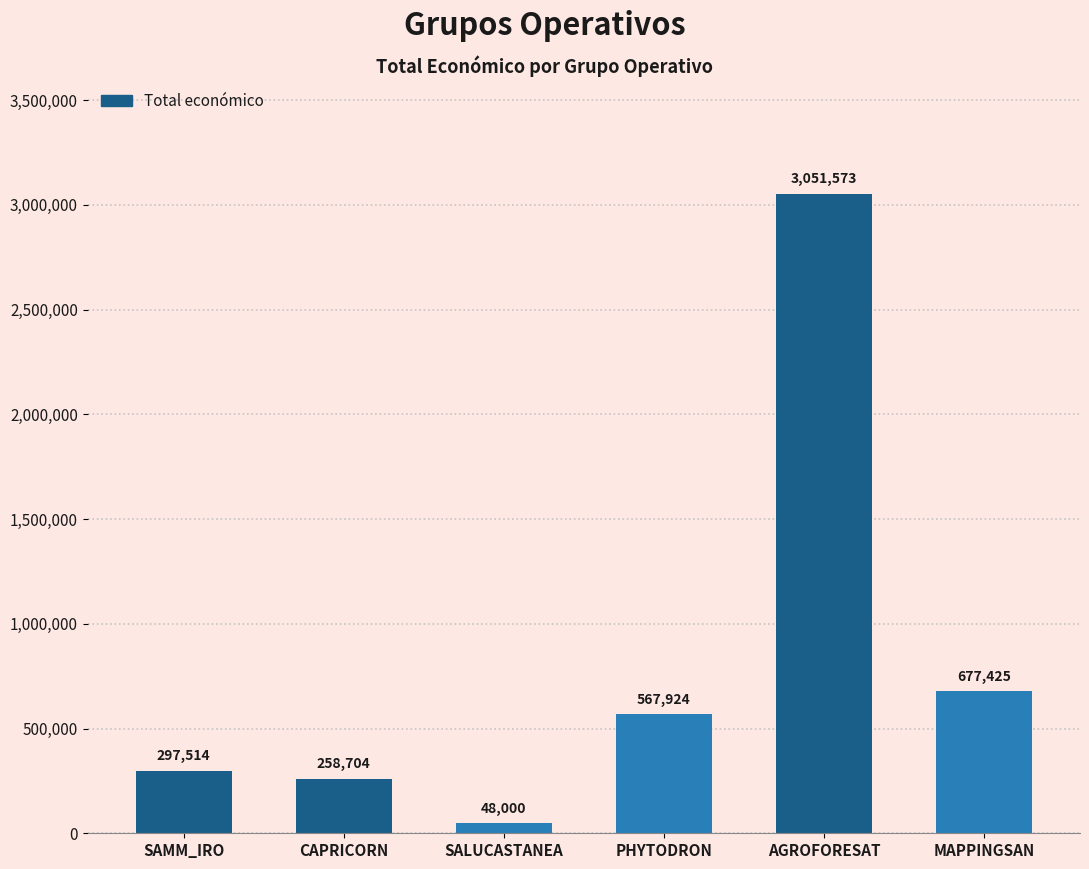

What is the value of the 3rd bar from the left?

48000